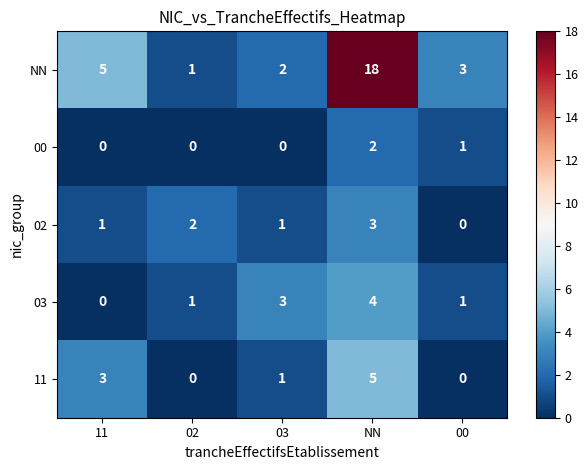

Between NN and 00, which series saw the biggest shift?

NN